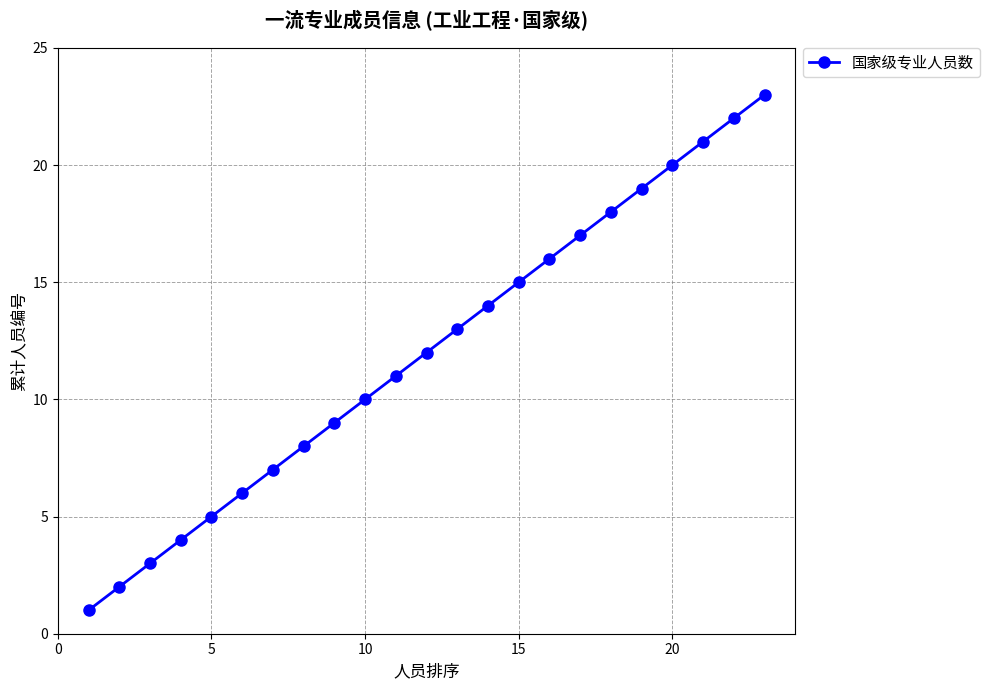

Reading left to right, extract all data points from this chart.

1	2	3	4	5	6	7	8	9	10	11	12	13	14	15	16	17	18	19	20	21	22	23